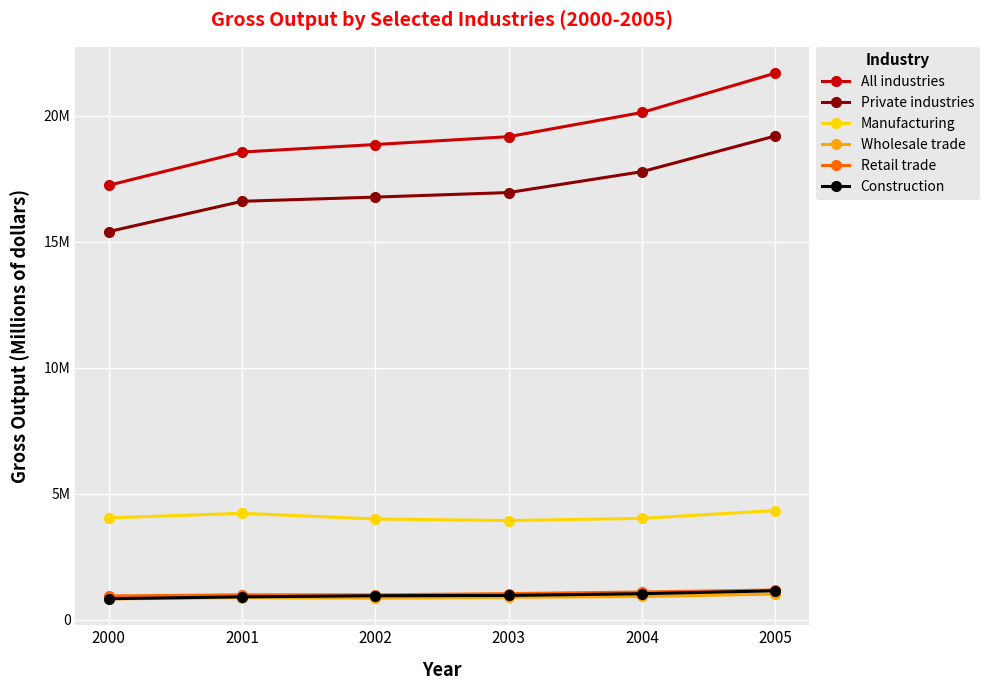

Does the chart have visible grid lines?

Yes